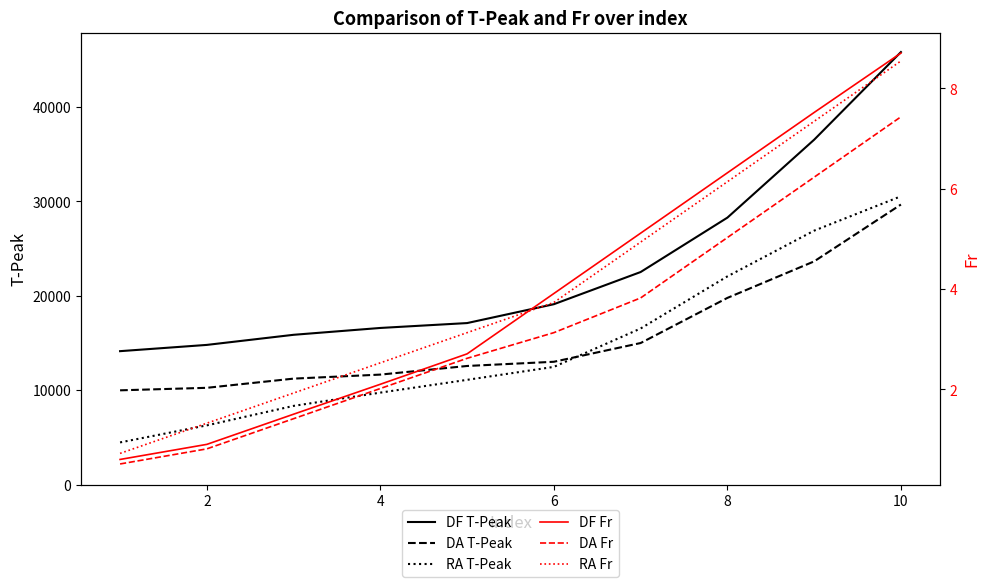

What is the minimum value for DF T-Peak?

14122.2